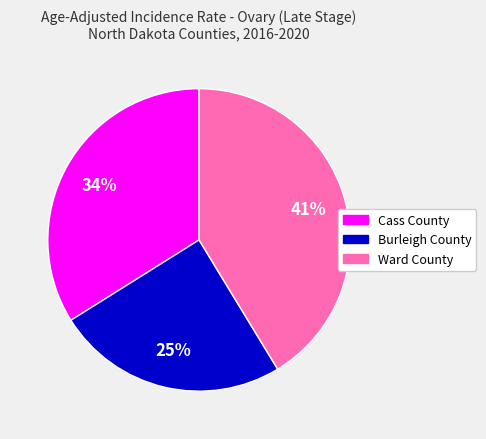

To the nearest percent, what percentage of the pie is Burleigh County?

25%